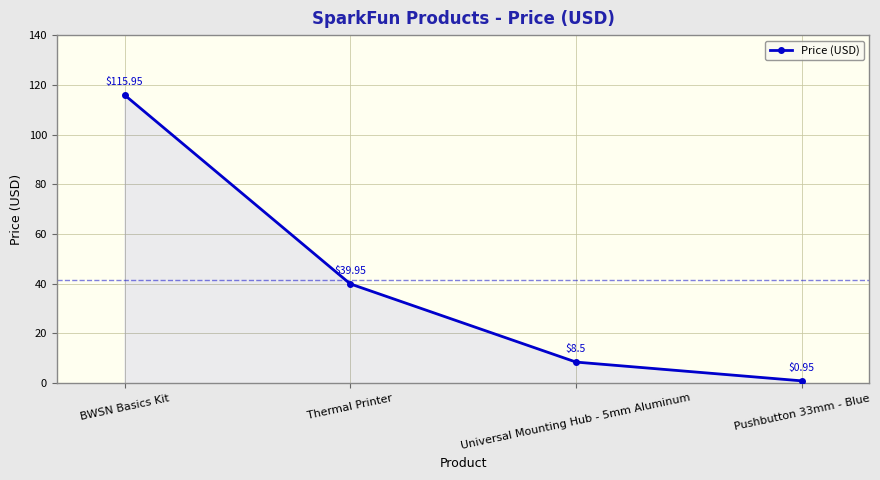

True or false: there are more than 1 points higher than both neighbors.

False